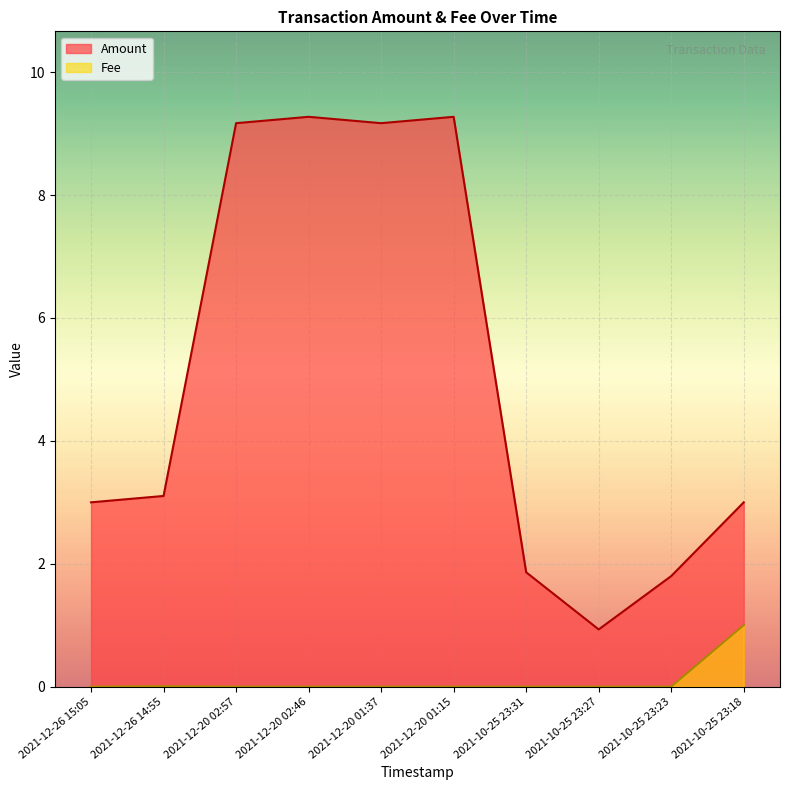

At which label does Fee reach its peak?

2021-10-25 23:18